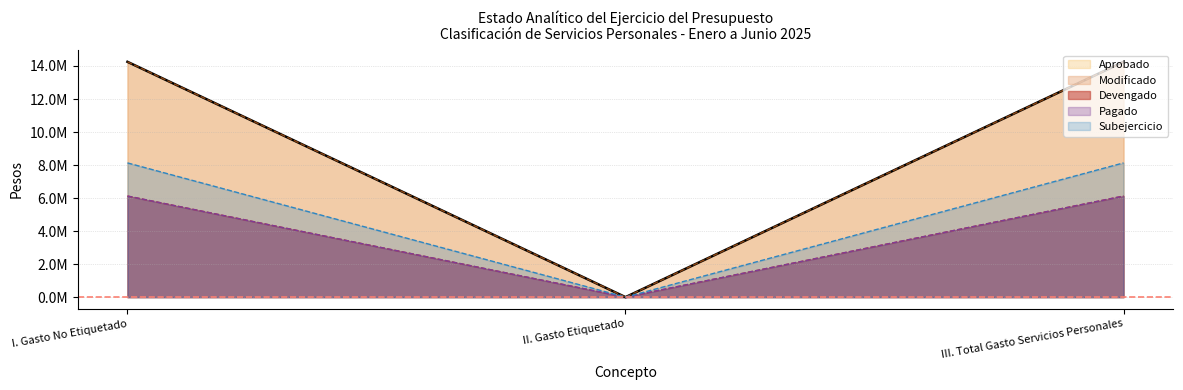

Between I. Gasto No Etiquetado and III. Total Gasto Servicios Personales, which is larger?

I. Gasto No Etiquetado